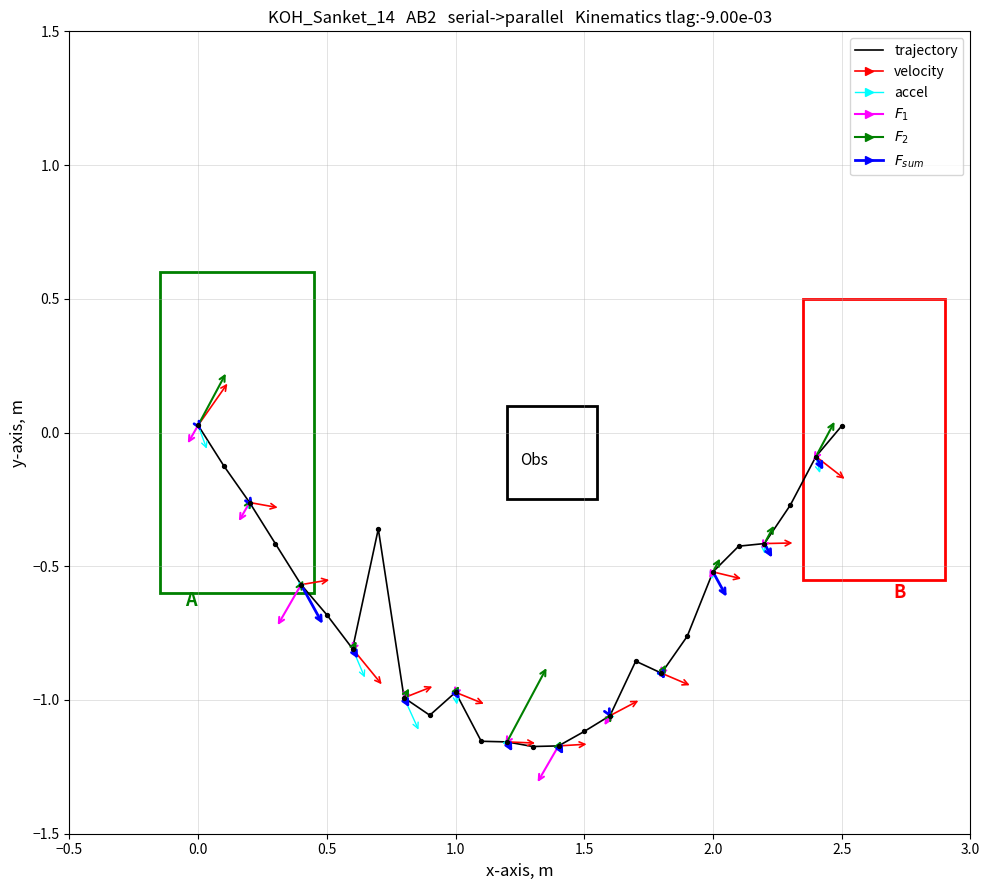

What is the difference between the maximum and minimum values?

1.2